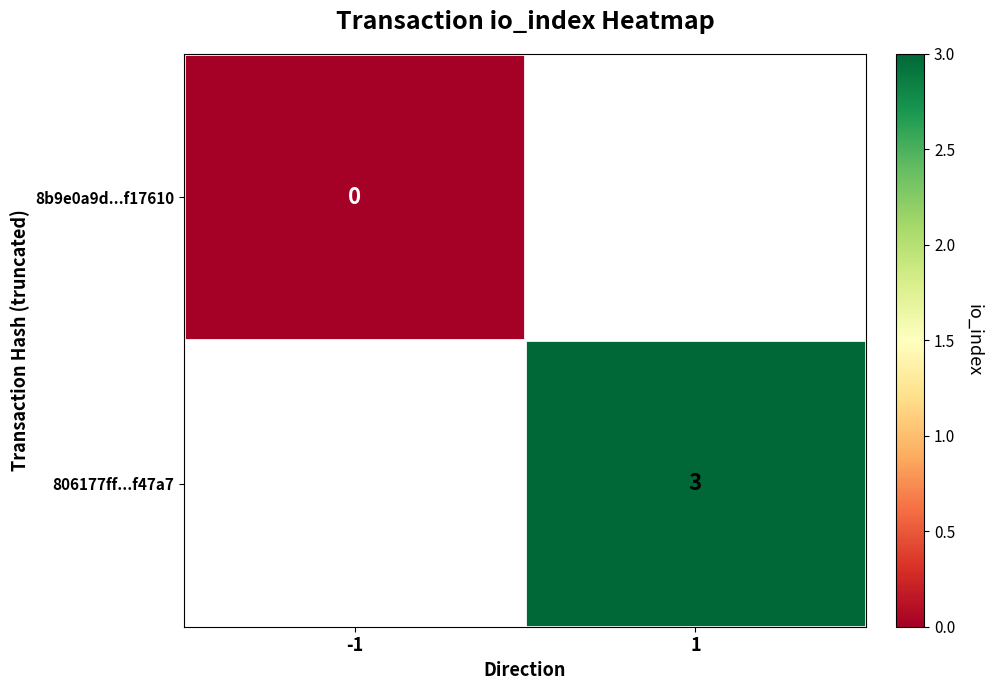

The 806177ff...f47a7 series shows 3 at 1. True or false?

True